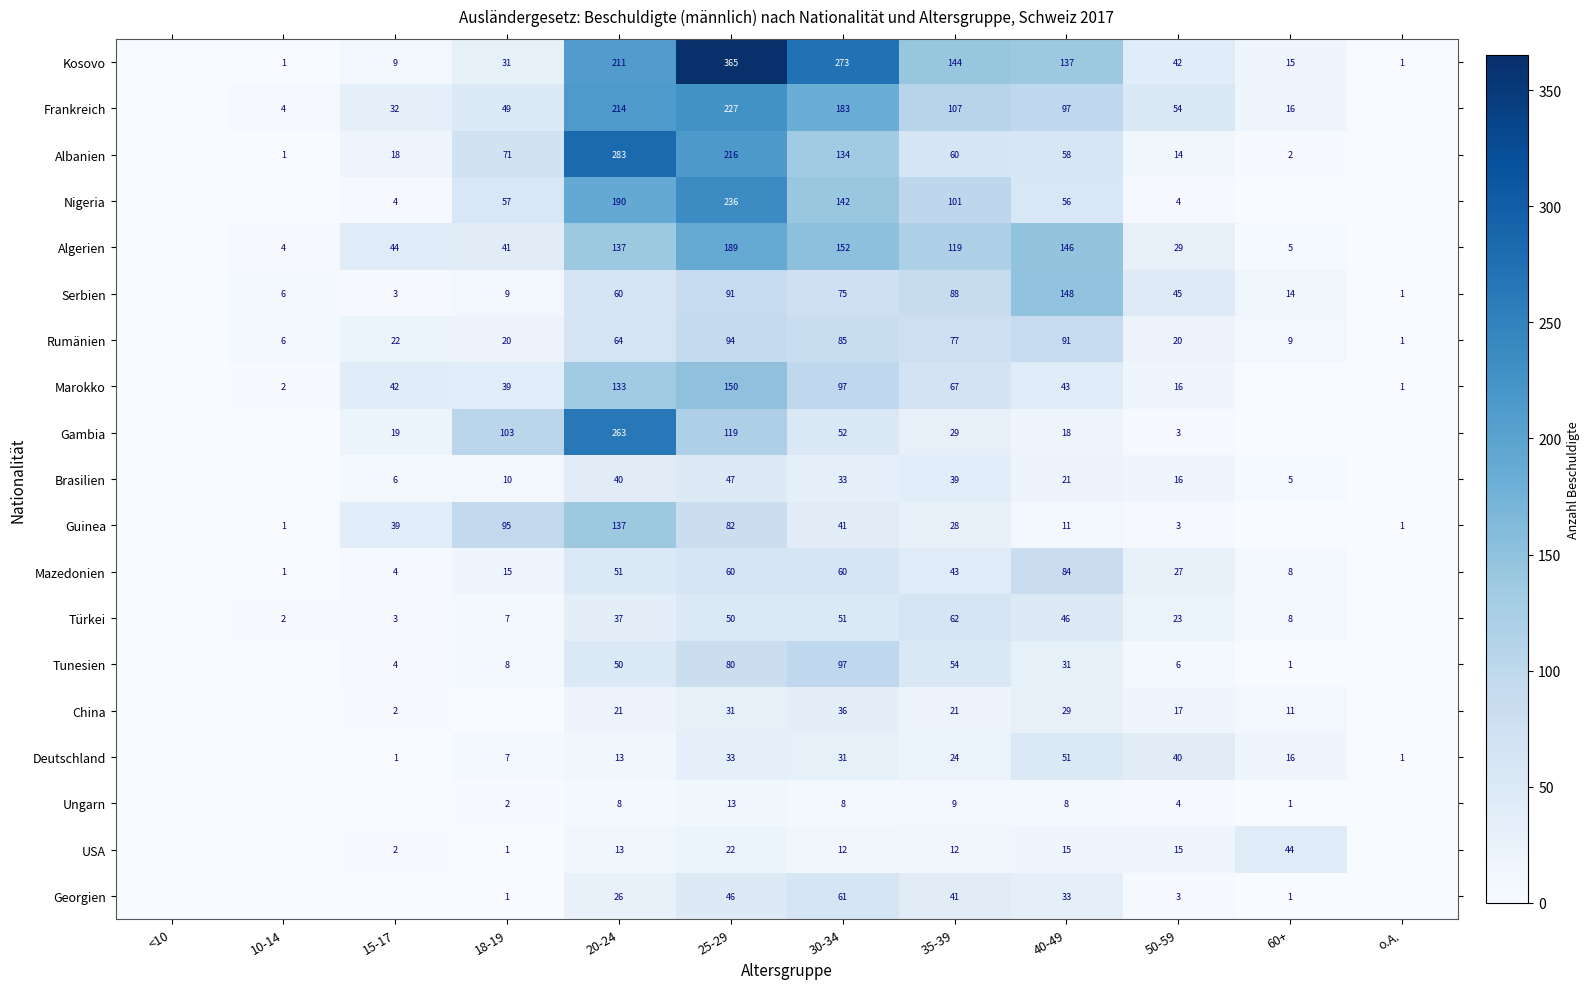

What is the total value across all series at 40-49?

1123